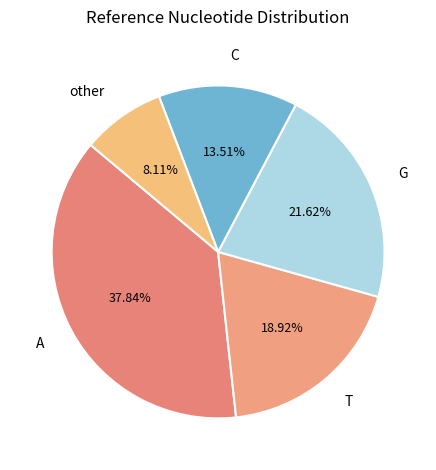

Rank the categories by value from lowest to highest.

other, C, T, G, A